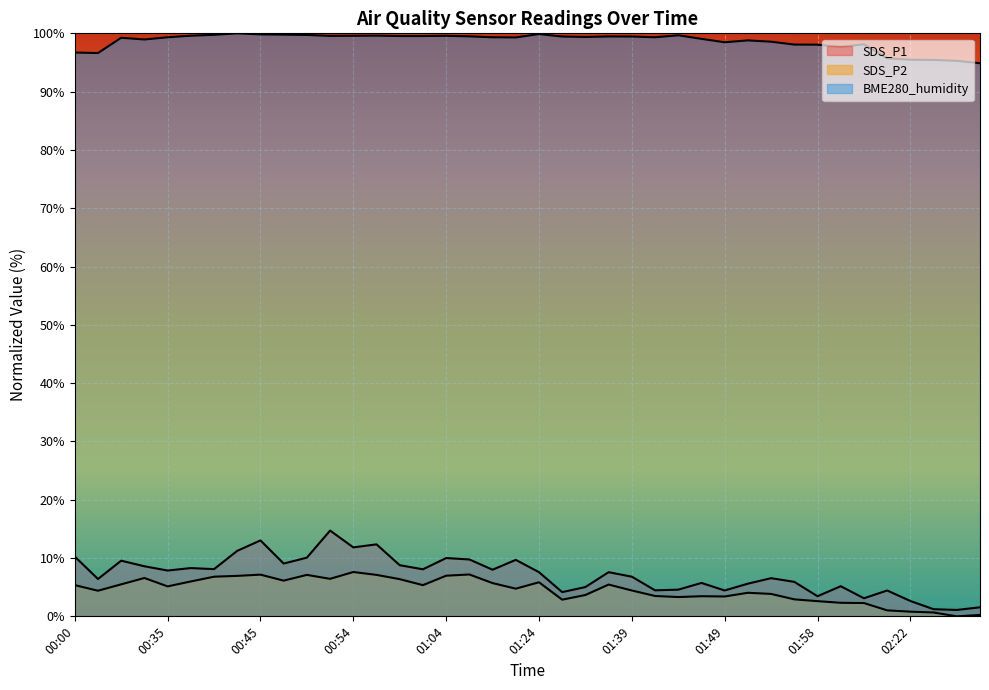

Is it true that SDS_P1 equals 1.3 at 01:49?

False